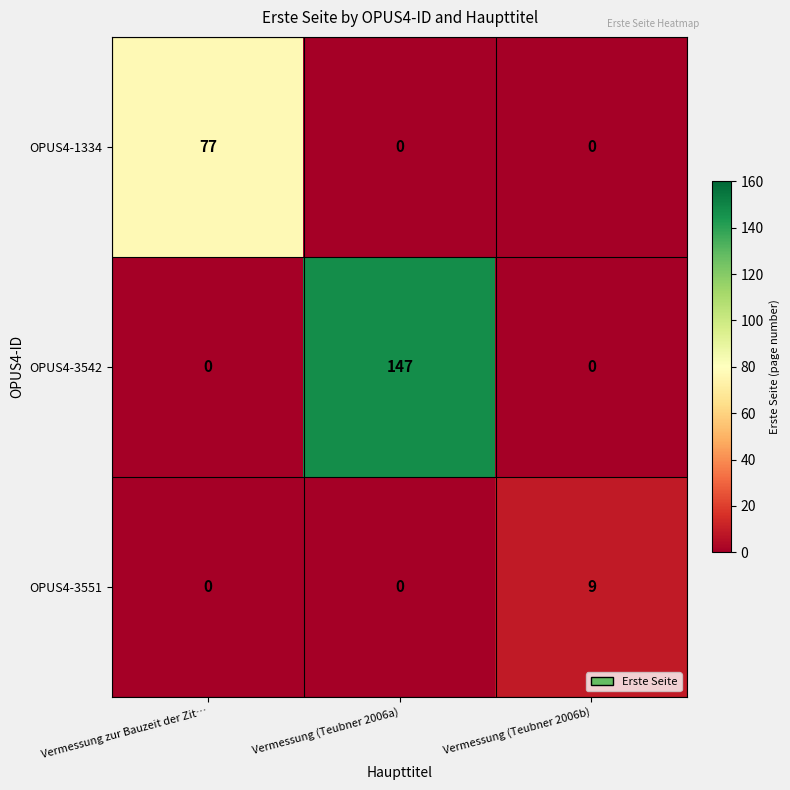

Reading right to left, extract all data points from this chart.

OPUS4-1334: 0	0	77
OPUS4-3542: 0	147	0
OPUS4-3551: 9	0	0